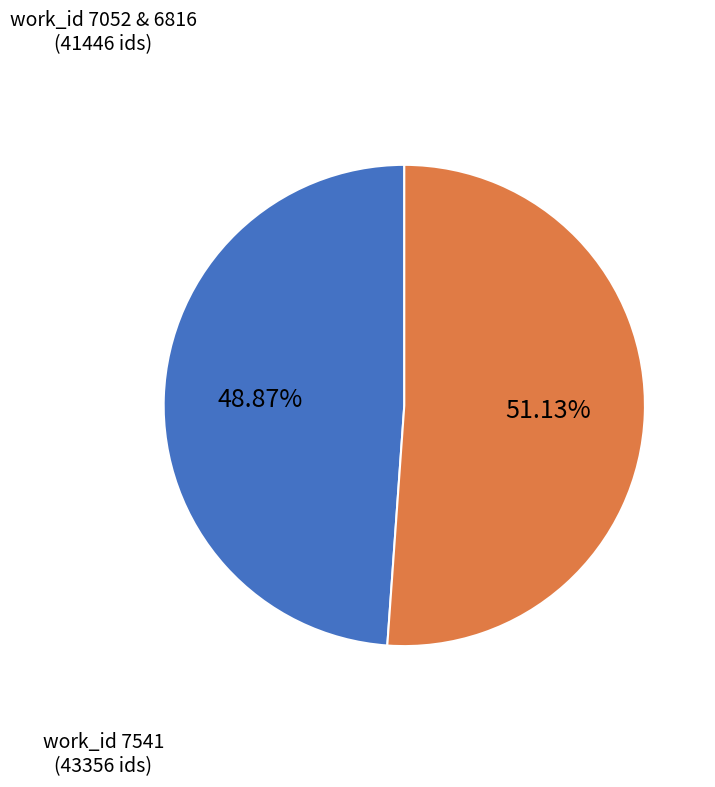

Is there a majority slice in this chart?

Yes